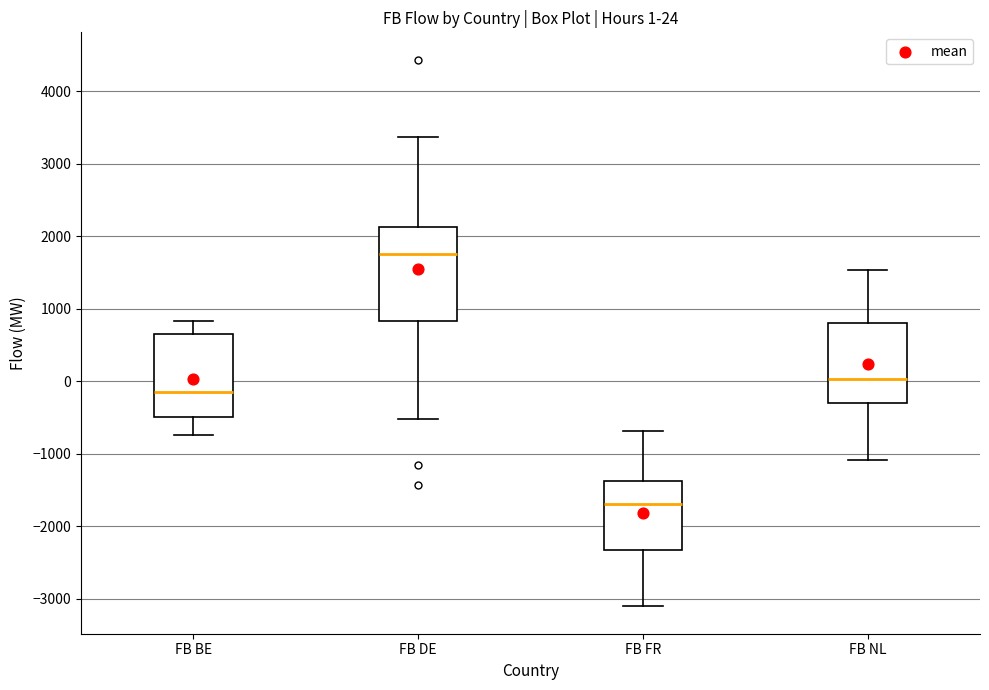

Comparing the boxes themselves (not the whiskers), which one is the tallest?

FB DE